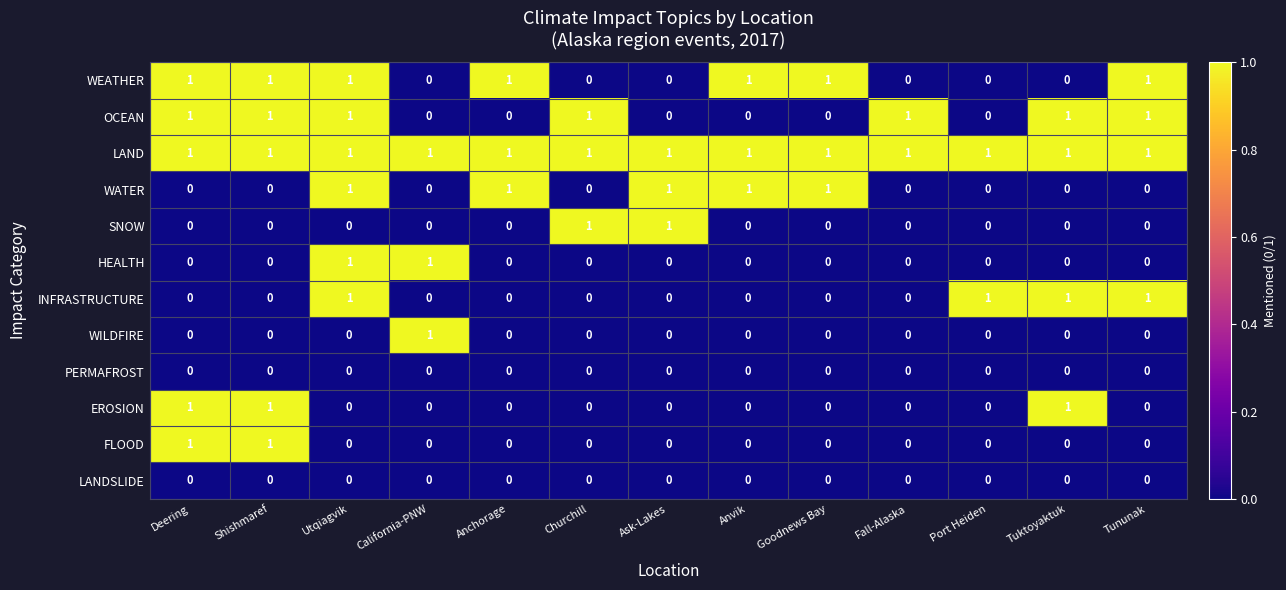

Which series has the largest total across all categories?

LAND